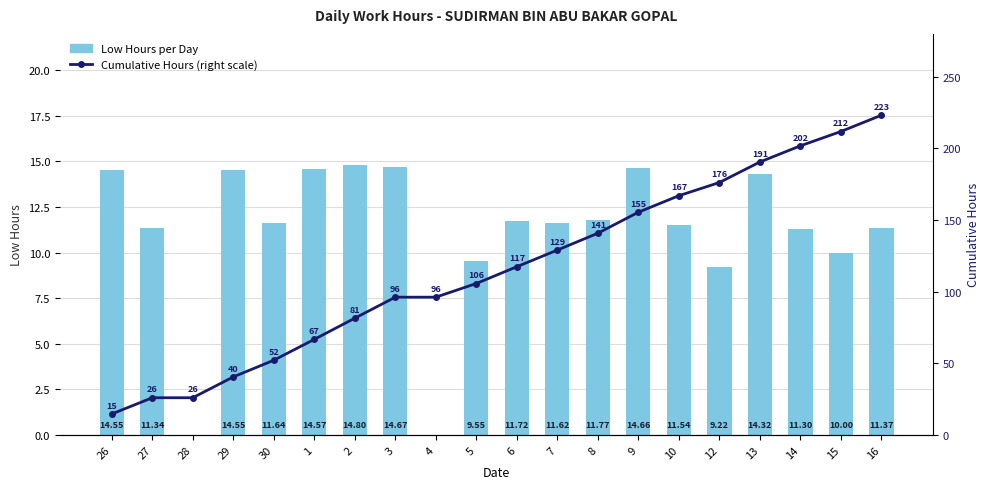

Between 12 and 16, which series saw the biggest shift?

Cumulative Hours (right scale)